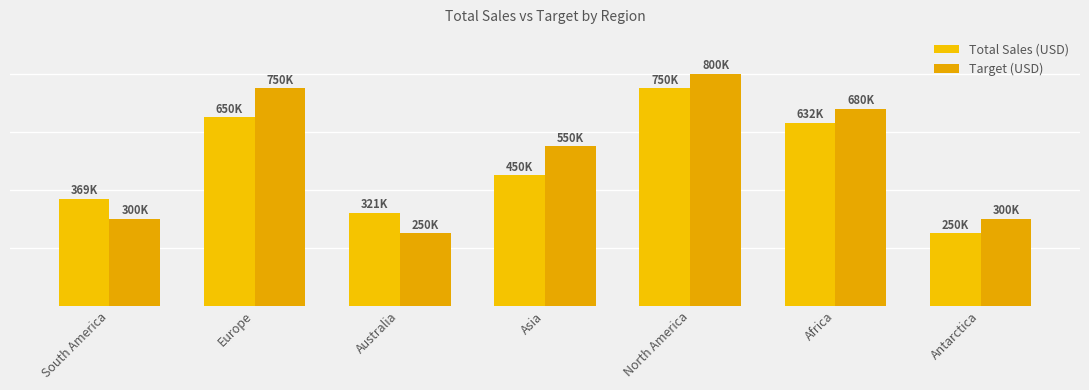

The Total Sales (USD) series shows 424104 at Africa. True or false?

False